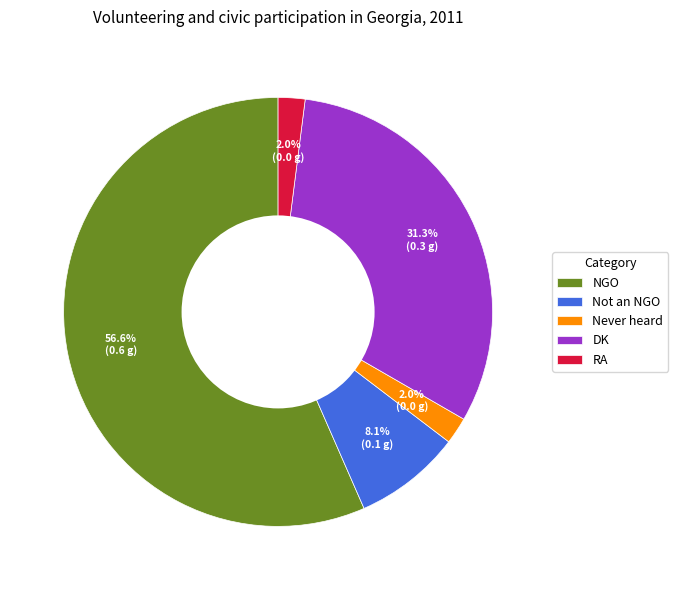

Do DK and Never heard together represent more than half of the pie?

No